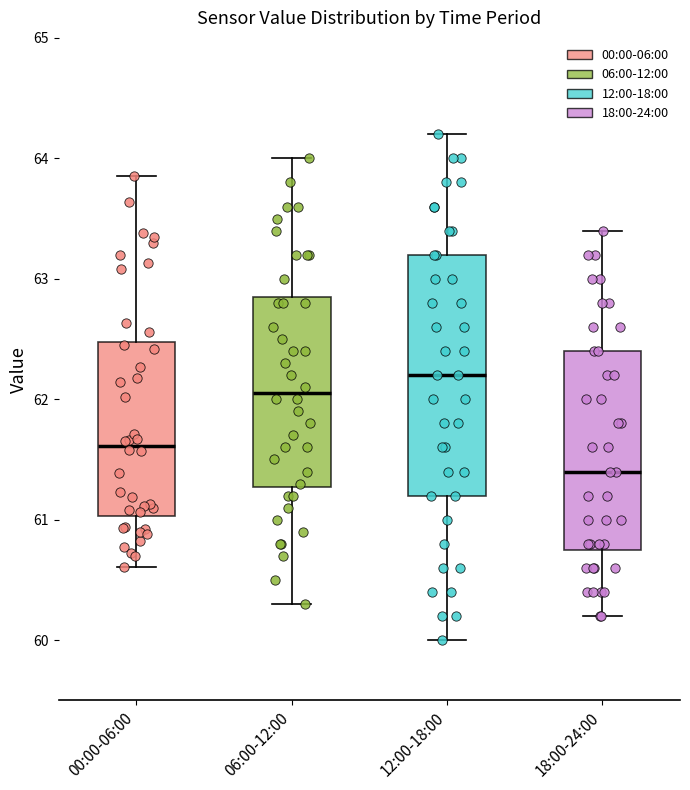

Reading left to right, transcribe this box plot: for each box, give where its median line is, the range the box spans, and where its two whiskers end, as read against the y-axis. The values are not printed on the chart, so give them approximately, as read against the axis.

00:00-06:00: median 61.6, box 61.0 to 62.5, whiskers 60.6 to 63.9
06:00-12:00: median 62.1, box 61.3 to 62.9, whiskers 60.3 to 64.0
12:00-18:00: median 62.2, box 61.2 to 63.2, whiskers 60.0 to 64.2
18:00-24:00: median 61.4, box 60.8 to 62.4, whiskers 60.2 to 63.4